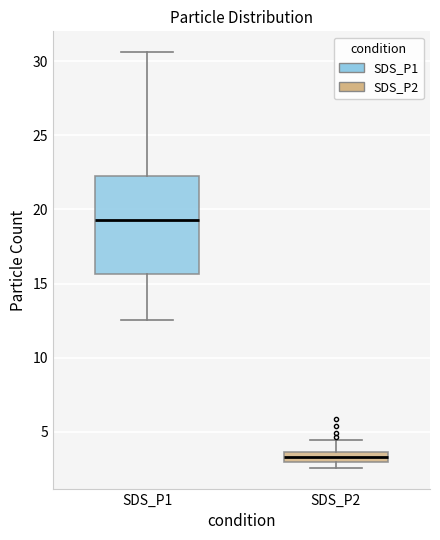

Where is the upper edge of the box for SDS_P1 on the y-axis? The values are not printed on the chart, so give them approximately, as read against the axis.

22.5